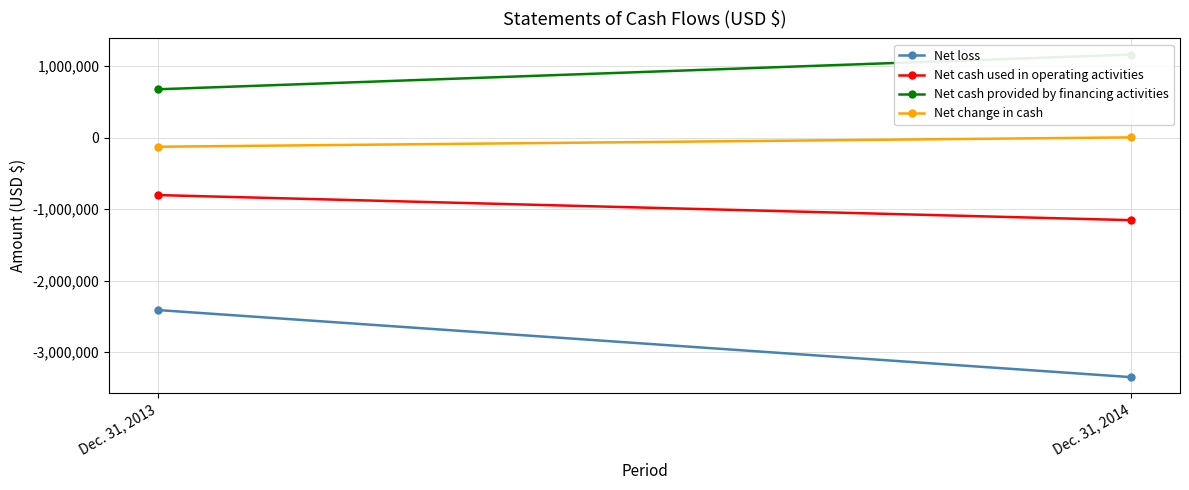

List the series in order of their overall mean, highest first.

Net cash provided by financing activities, Net change in cash, Net cash used in operating activities, Net loss